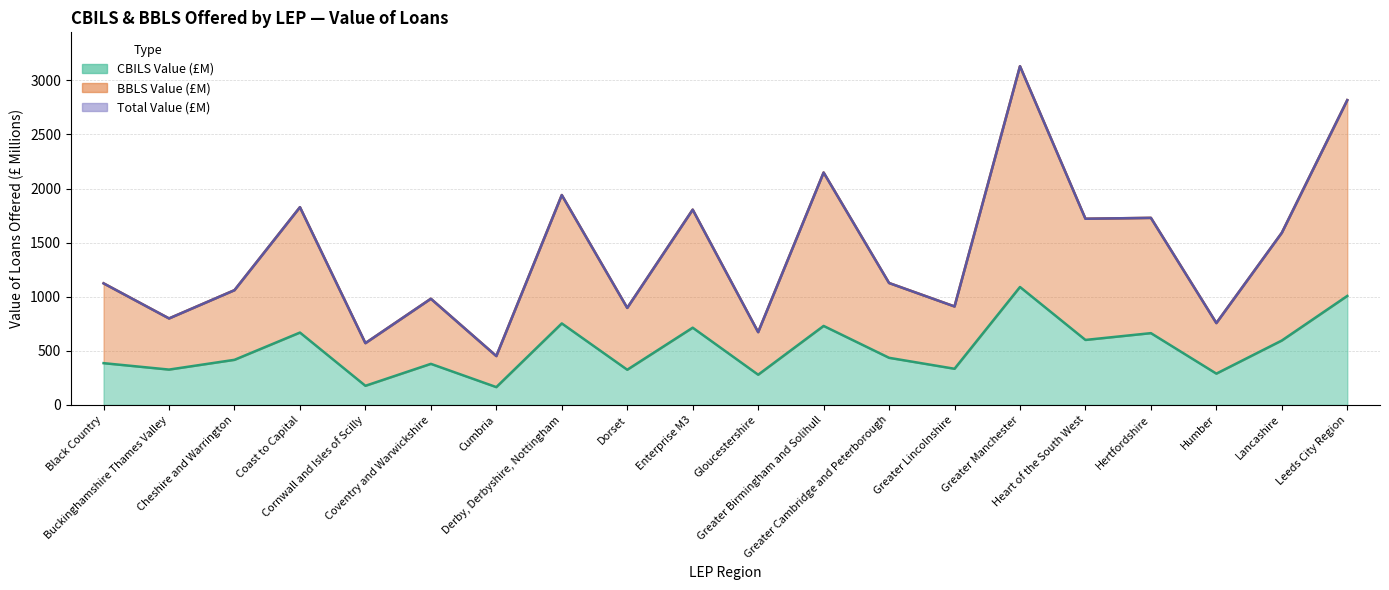

True or false: cbils_value and bbls_value cross at least once.

False